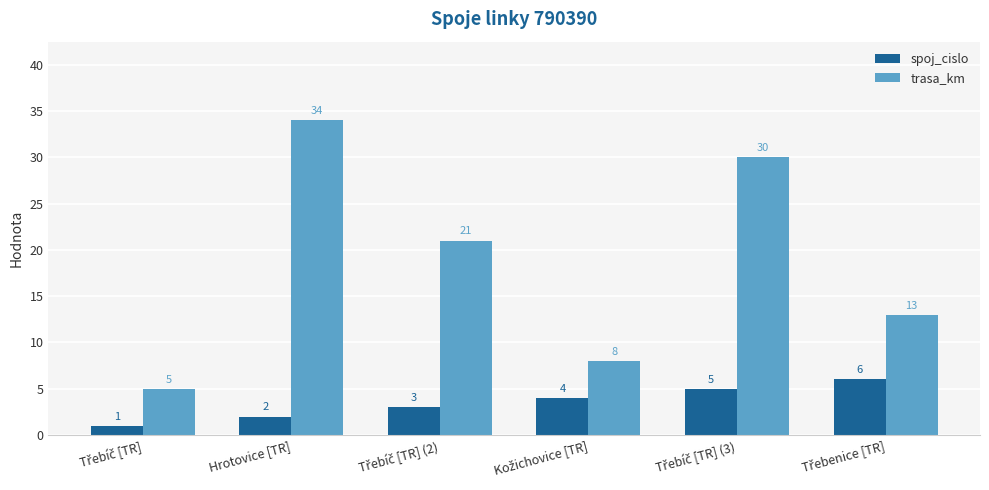

Count the spoj_cislo values in the range 2 to 5.

4